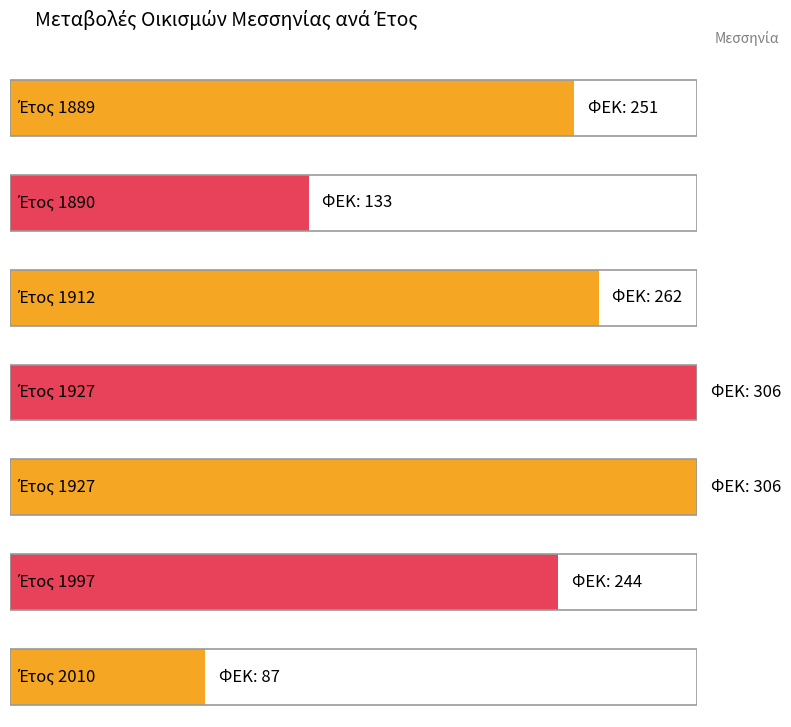

True or false: the data shows 100 at 1927.

False